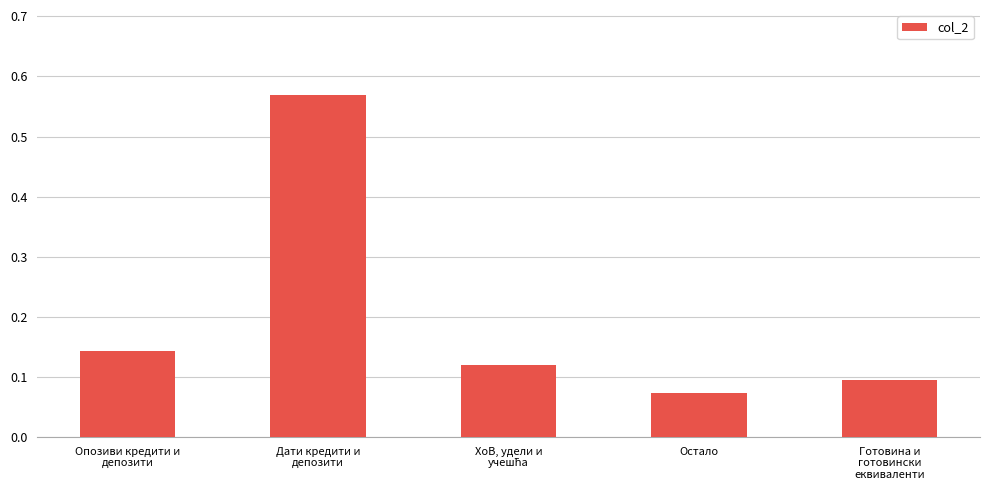

What is the label of the 2nd bar from the right?

Остало